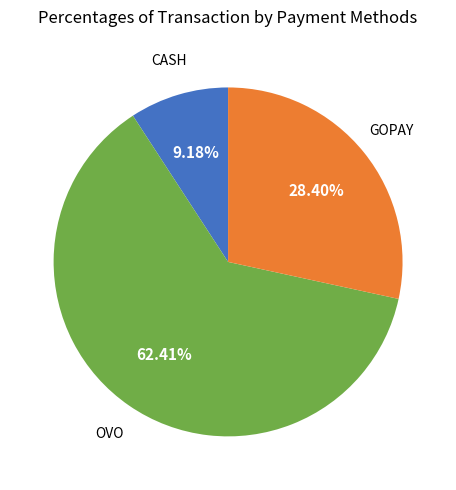

Is there a majority slice in this chart?

Yes